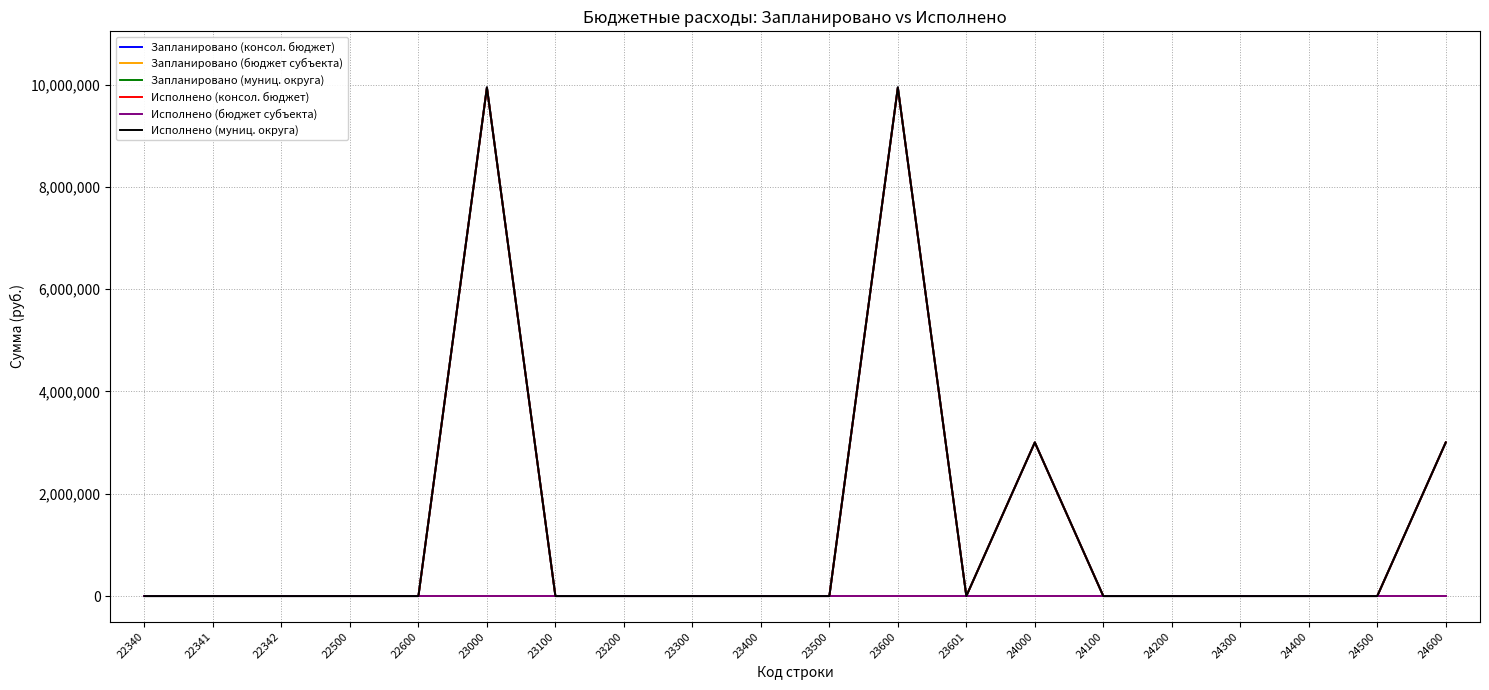

True or false: Исполнено (бюджет субъекта) has more than 1 interior local peaks.

False